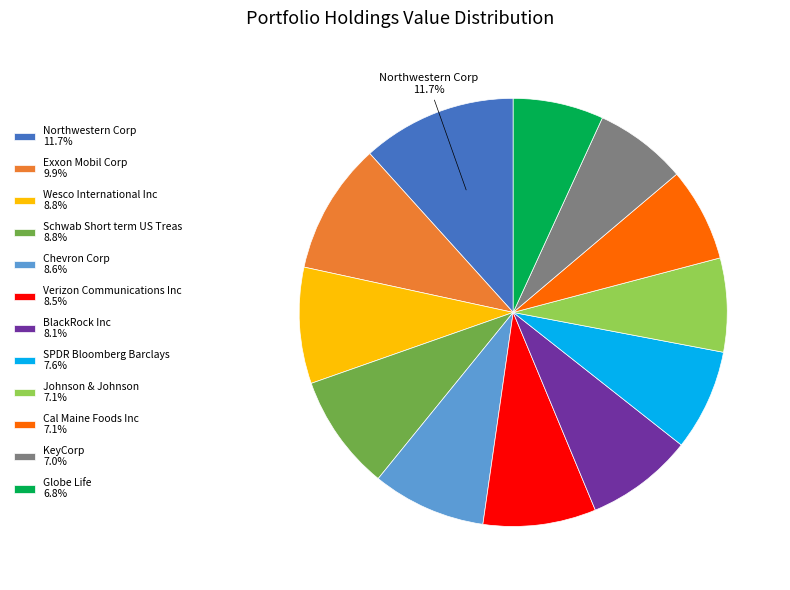

Count the number of slices in the pie.

12